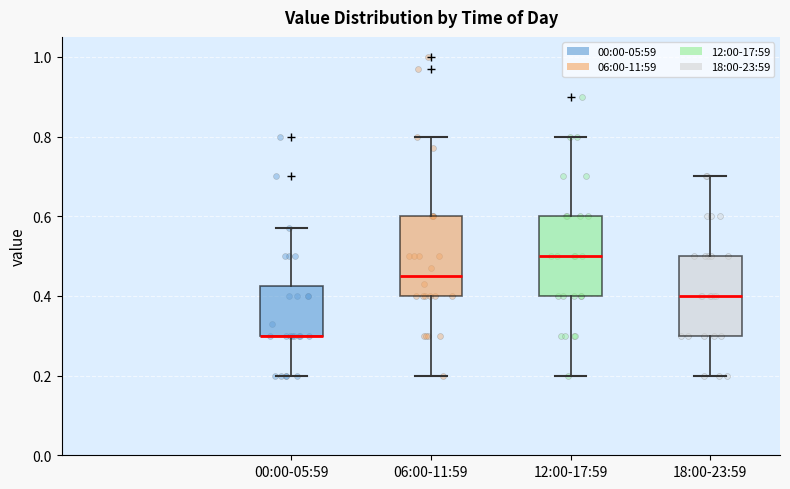

Where does the median line of the box for 12:00-17:59 sit on the y-axis? The values are not printed on the chart, so give them approximately, as read against the axis.

0.50